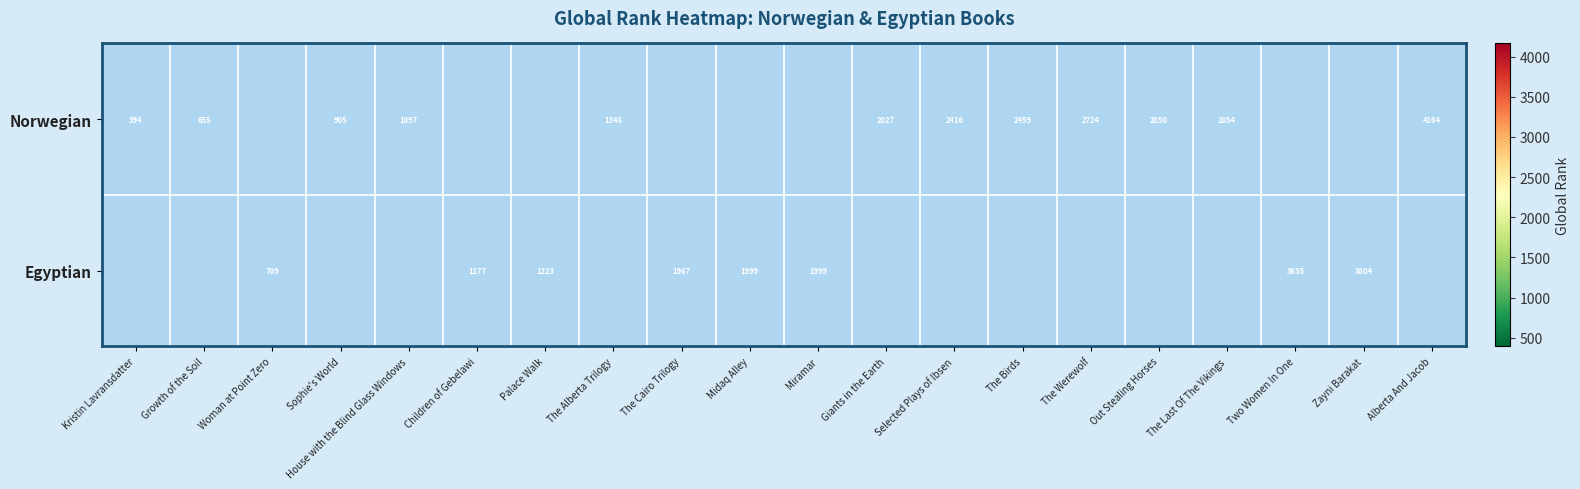

True or false: Egyptian has a value of 5318 at Zayni Barakat.

False